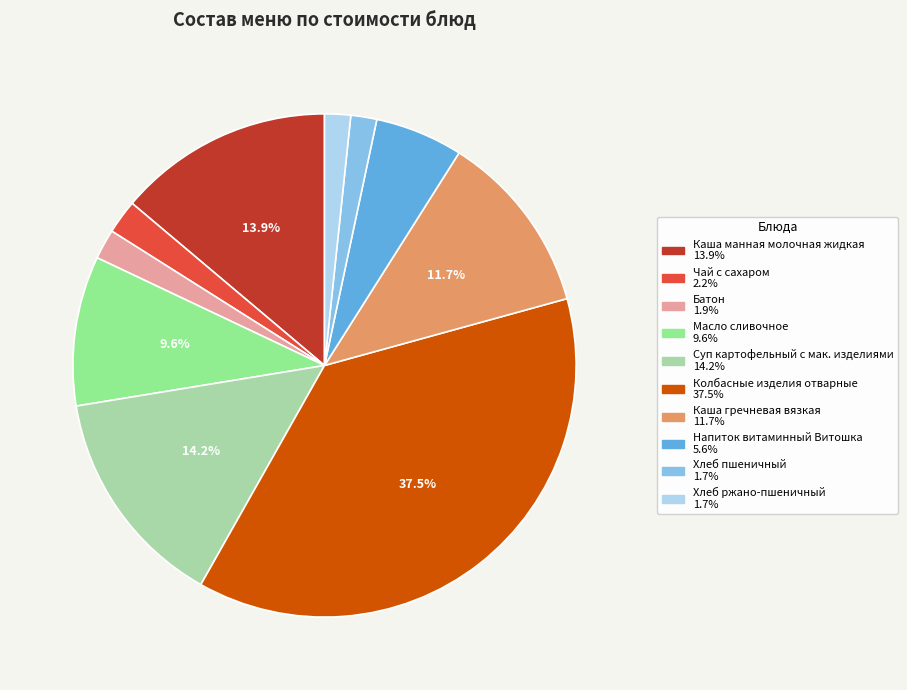

Is it true that Хлеб пшеничный is 9% of the pie?

False